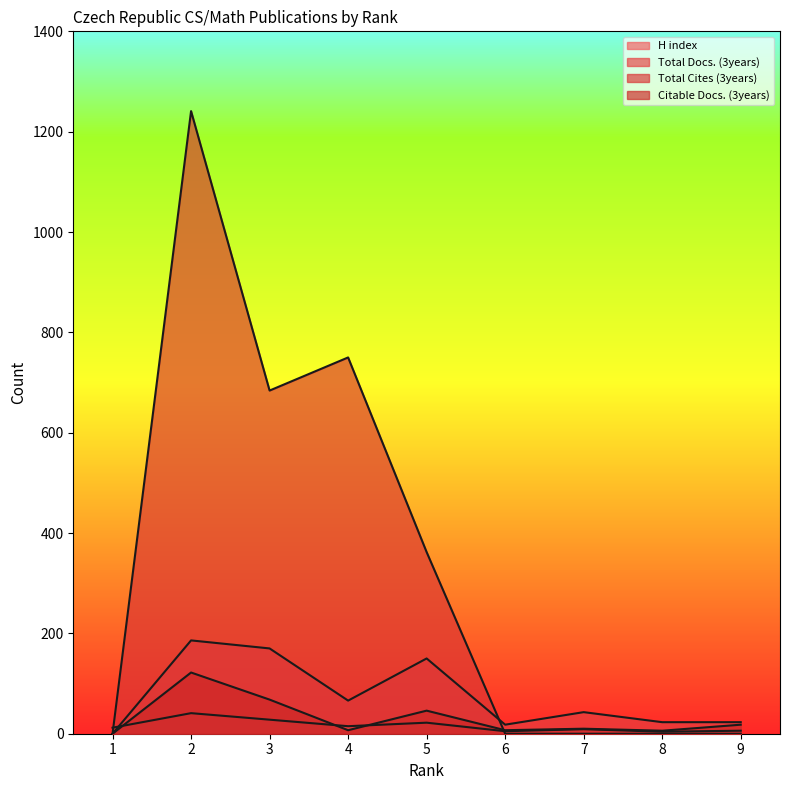

In Citable Docs. (3years), how many points are lower than both neighbors (excluding endpoints)?

3